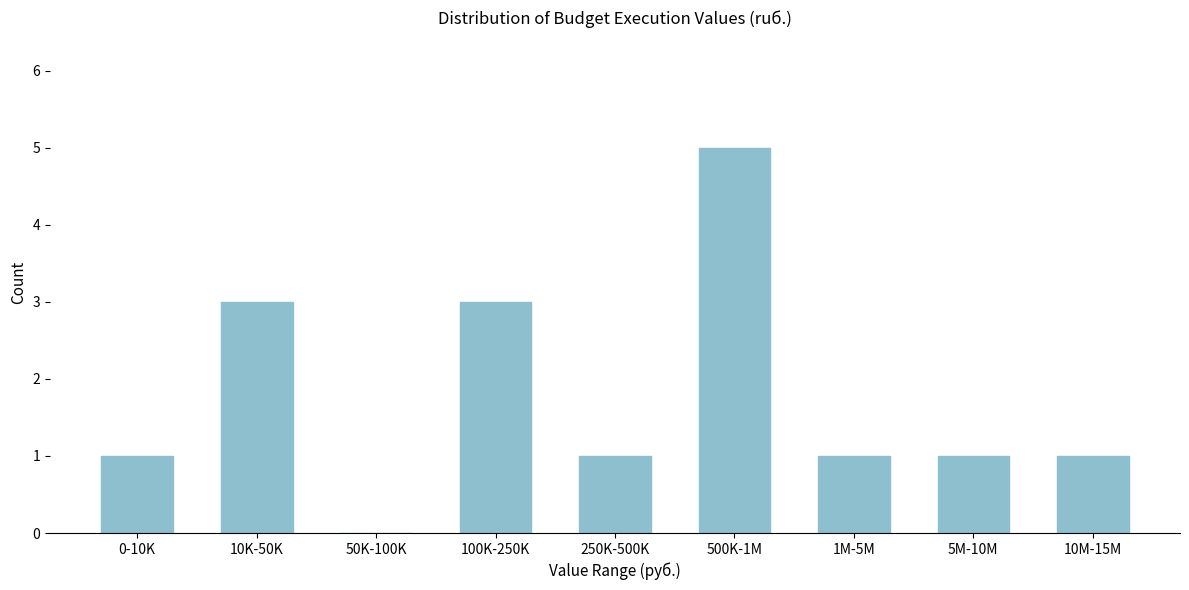

Reading left to right, list all the values displayed in this chart.

0-10K=1	10K-50K=3	50K-100K=0	100K-250K=3	250K-500K=1	500K-1M=5	1M-5M=1	5M-10M=1	10M-15M=1